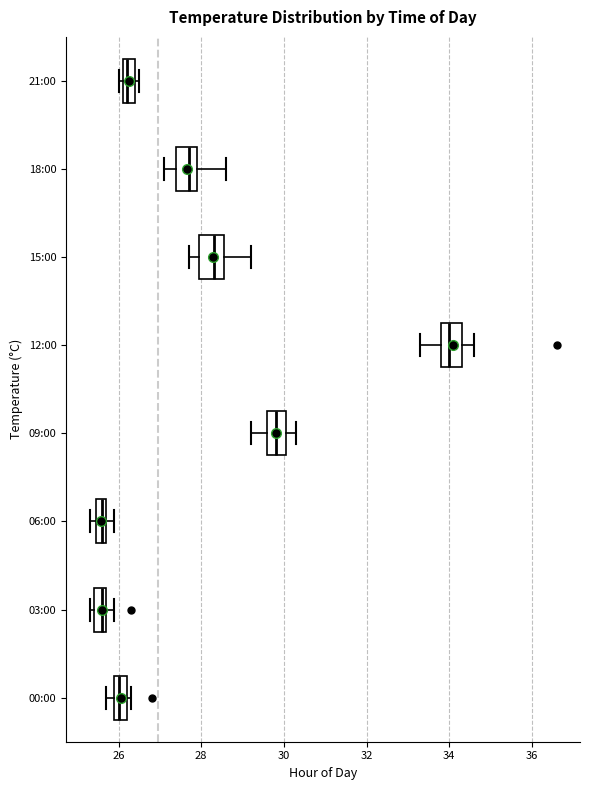

Where does the median line of the box for 18:00 sit on the x-axis? The values are not printed on the chart, so give them approximately, as read against the axis.

27.8